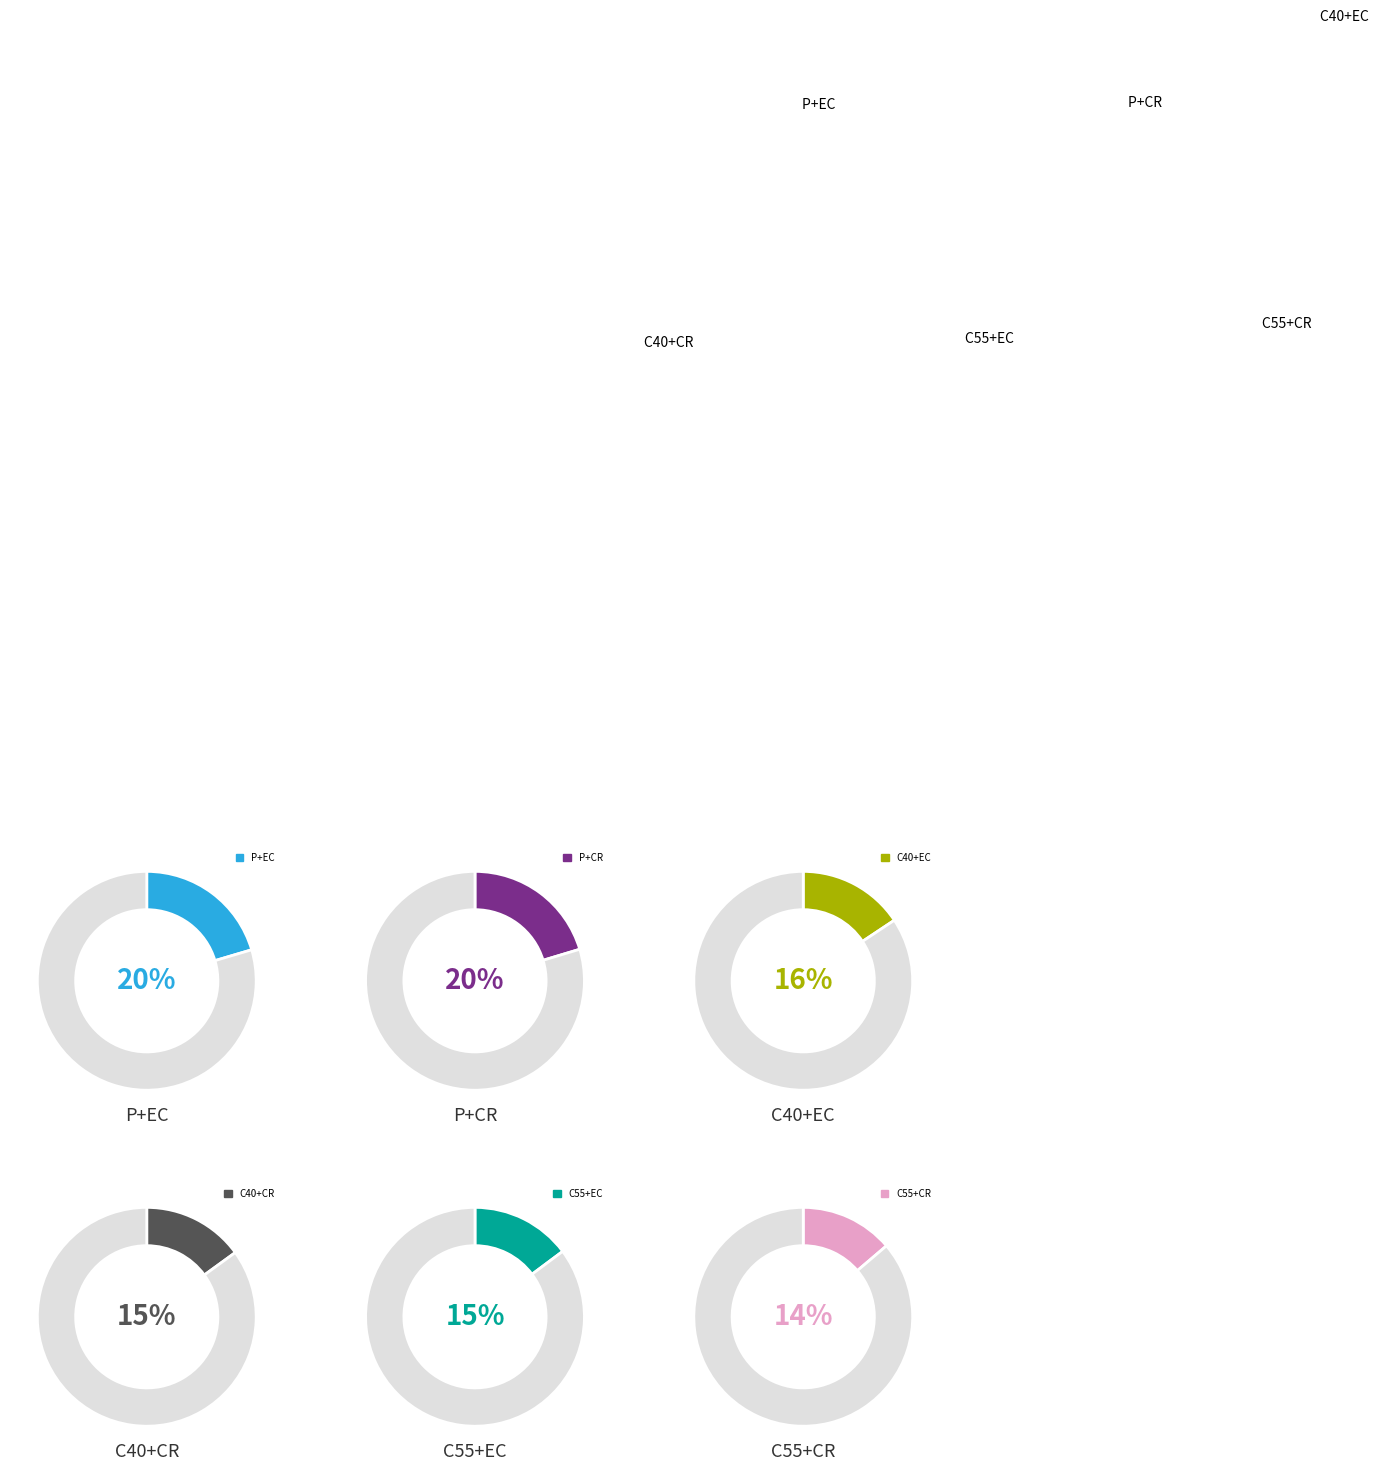

To the nearest percent, what percentage of the pie is P+CR ?

20%